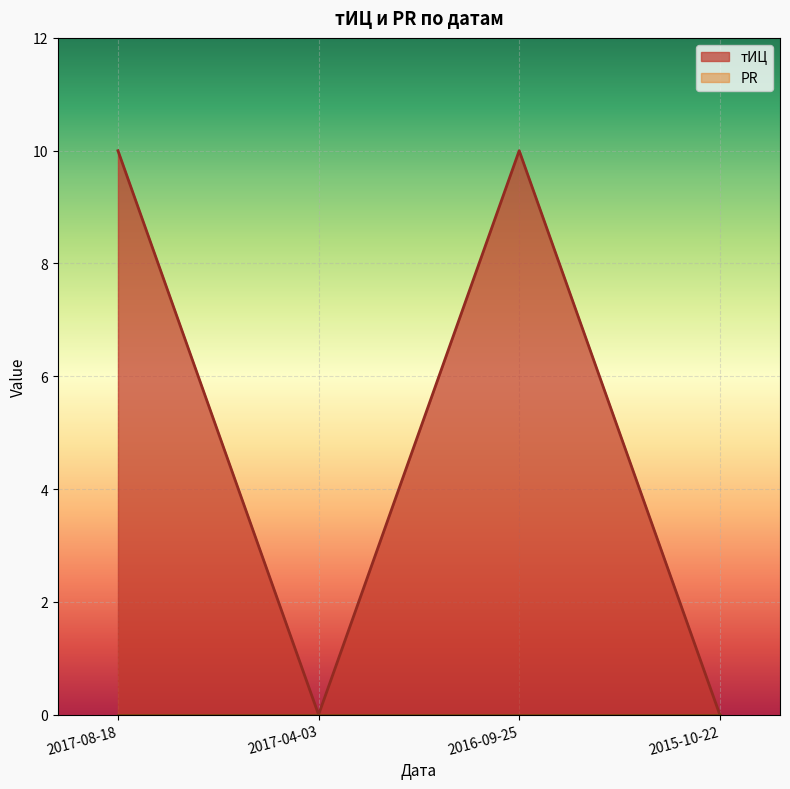

What is the change in value from 2016-09-25 to 2015-10-22?

-10